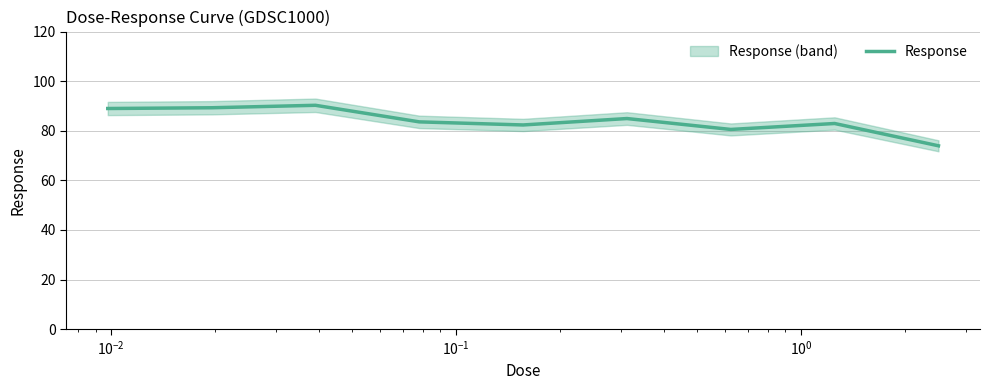

What is the minimum value for Response?

73.9